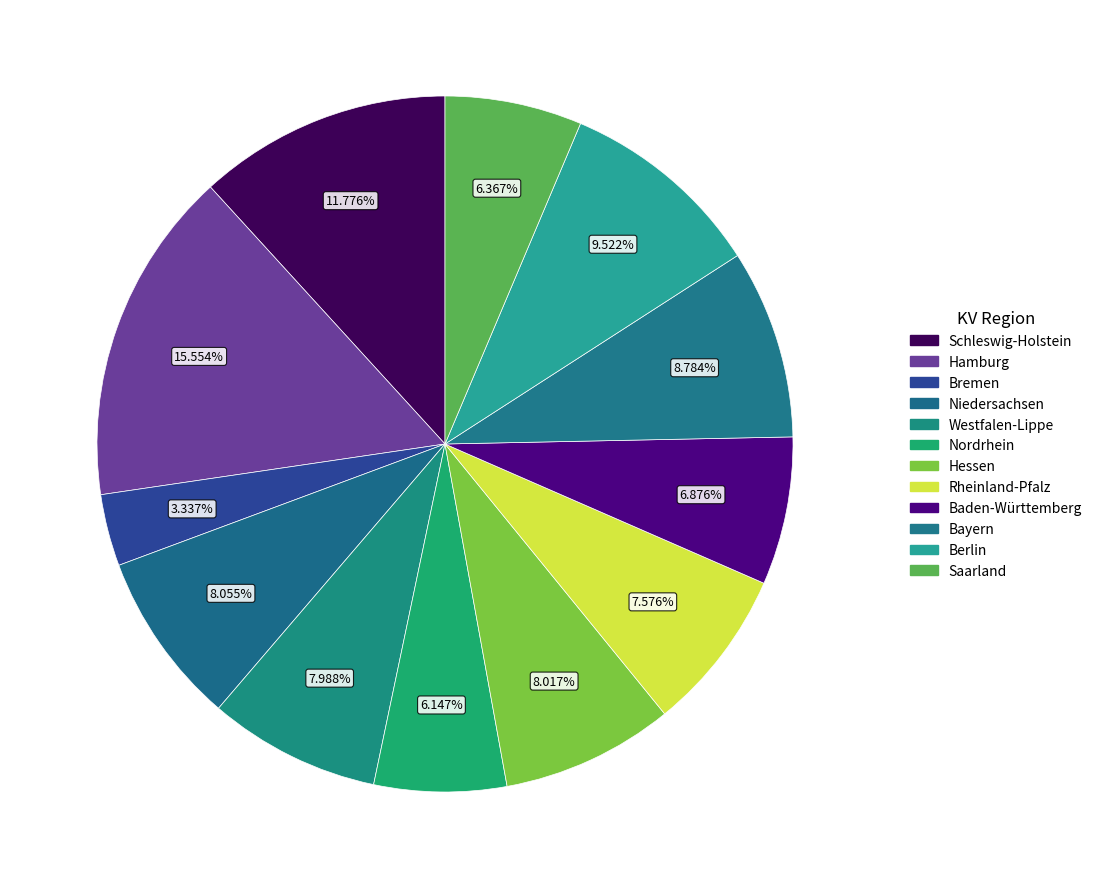

Is the sum of Nordrhein and Hessen greater than half?

No